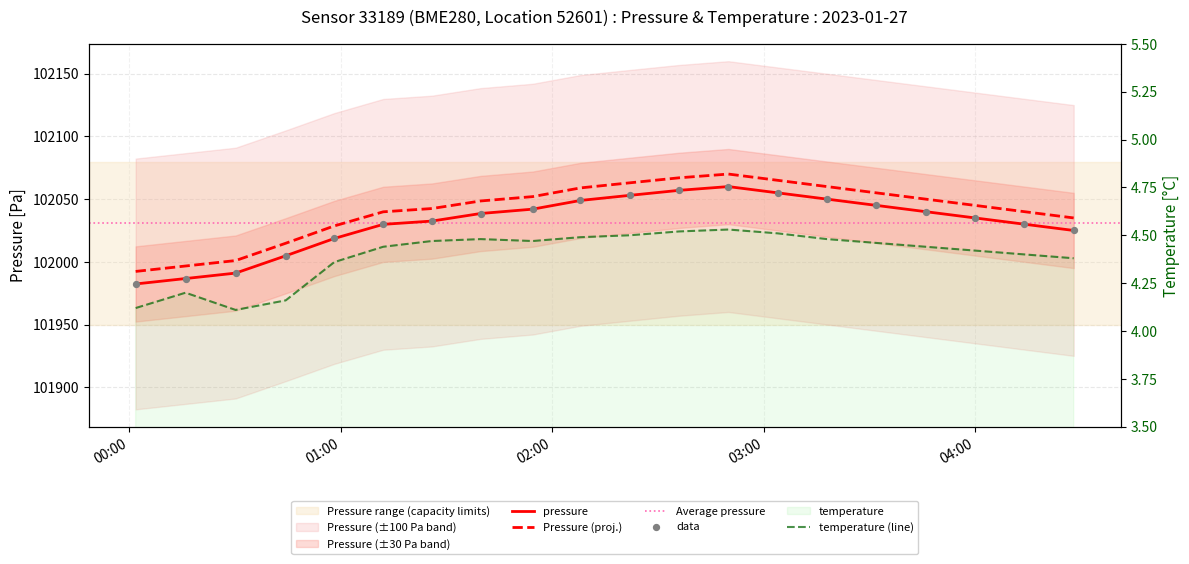

Which series has the largest total across all categories?

pressure